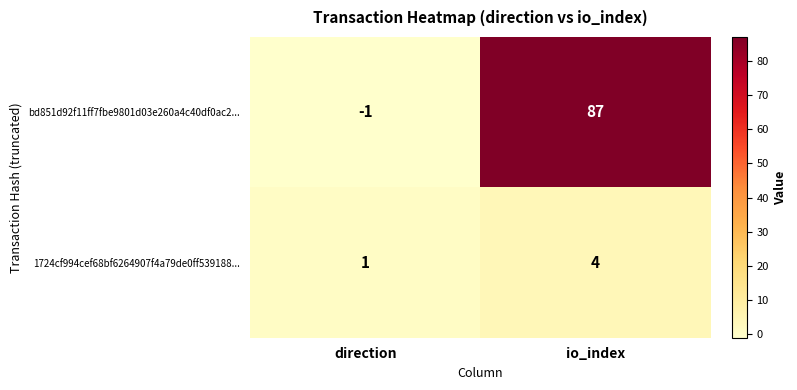

List the series in order of their overall mean, lowest first.

1724cf994cef68bf6264907f4a79de0ff539188..., bd851d92f11ff7fbe9801d03e260a4c40df0ac2...